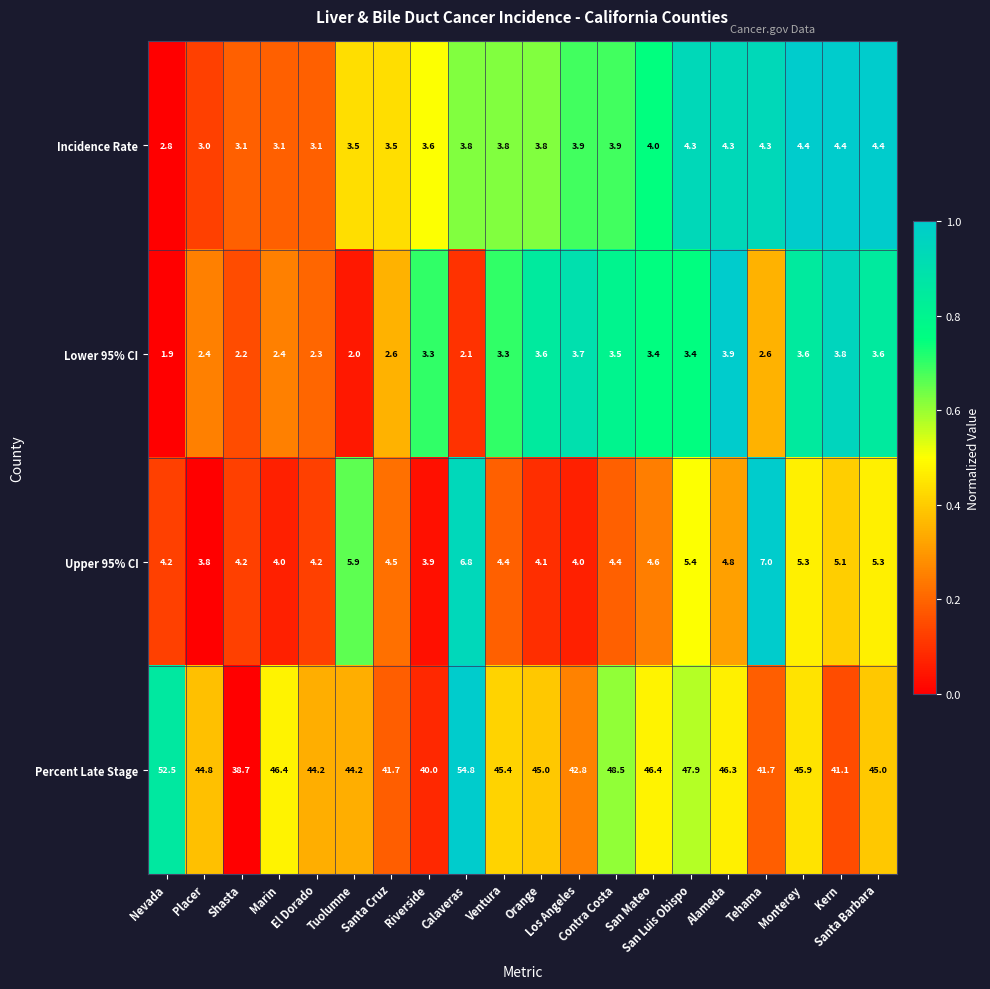

Which series has the largest range (max minus min)?

Percent Late Stage